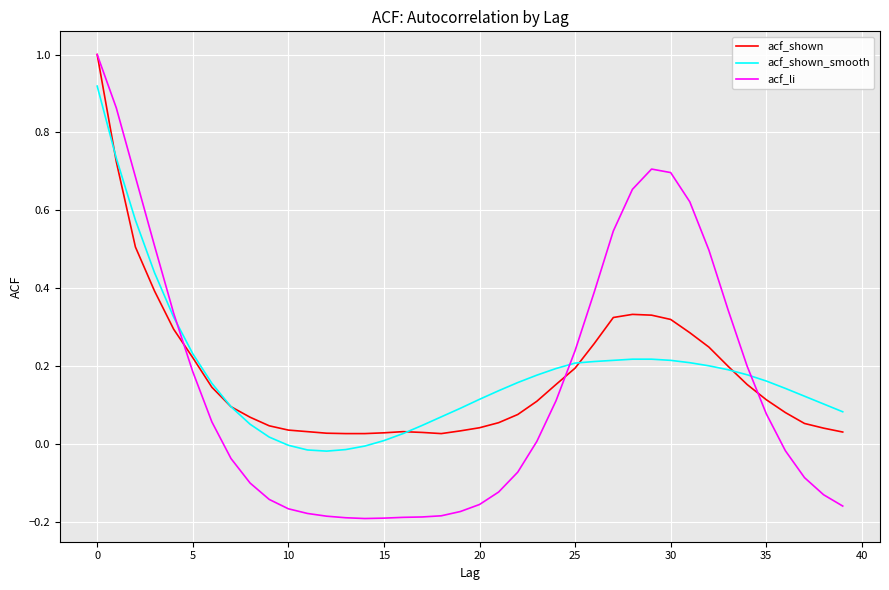

What is the maximum value for acf_shown?

1.0